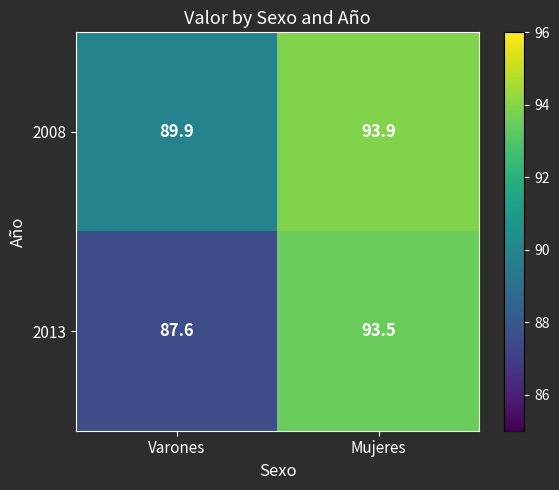

What is the smallest value displayed?

87.6